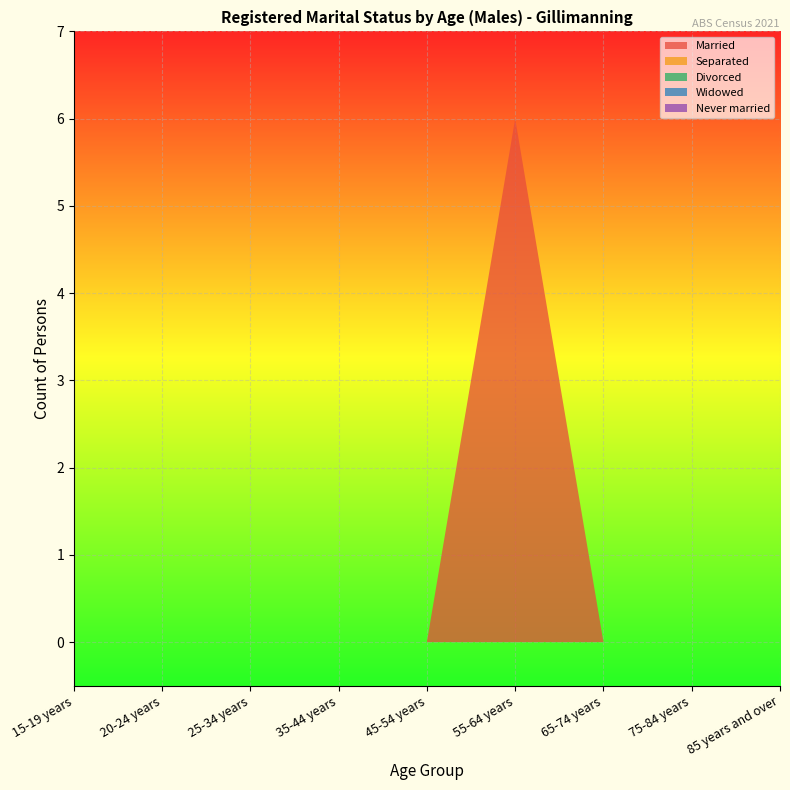

Reading left to right, what are all the values shown in this chart?

Married: 0	0	0	0	0	6	0	0	0
Separated: 0	0	0	0	0	0	0	0	0
Divorced: 0	0	0	0	0	0	0	0	0
Widowed: 0	0	0	0	0	0	0	0	0
Never married: 0	0	0	0	0	0	0	0	0